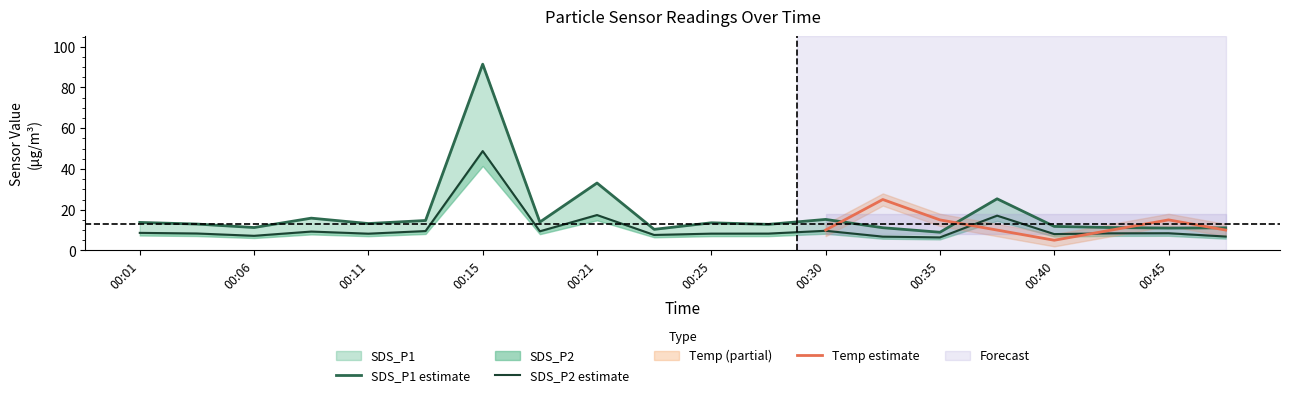

How many data points in SDS_P2 are less than 8?

5